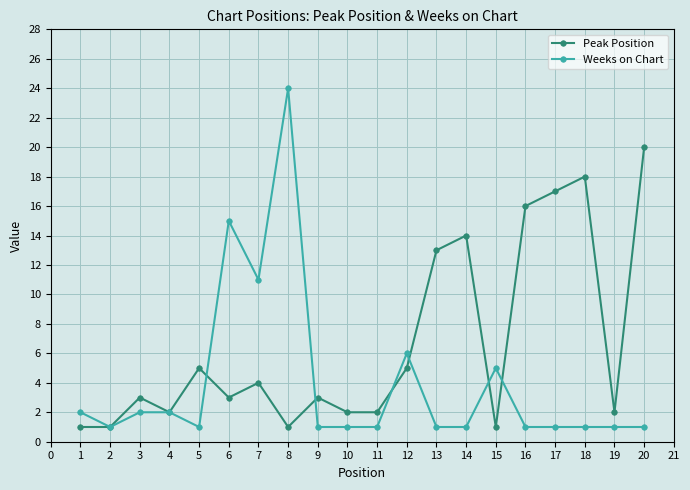

How many interior local peaks does the Peak Position series have?

6